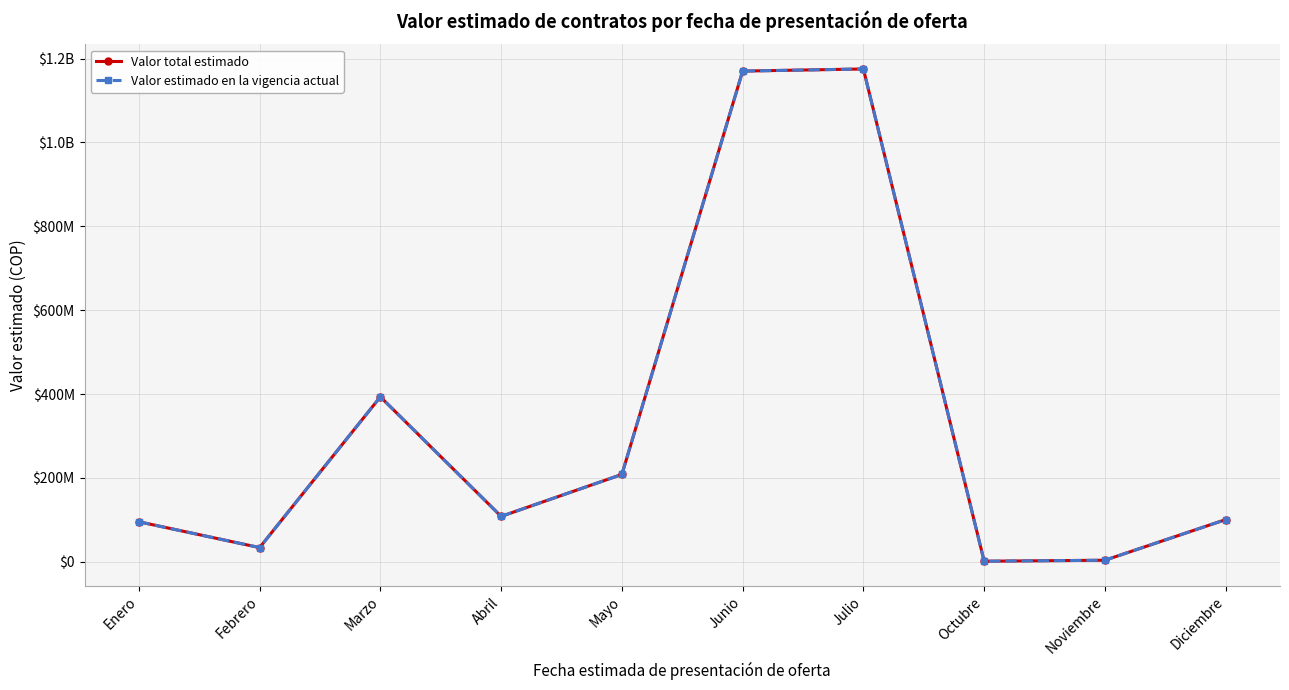

True or false: Valor total estimado has a value of 1500000 at Octubre.

True